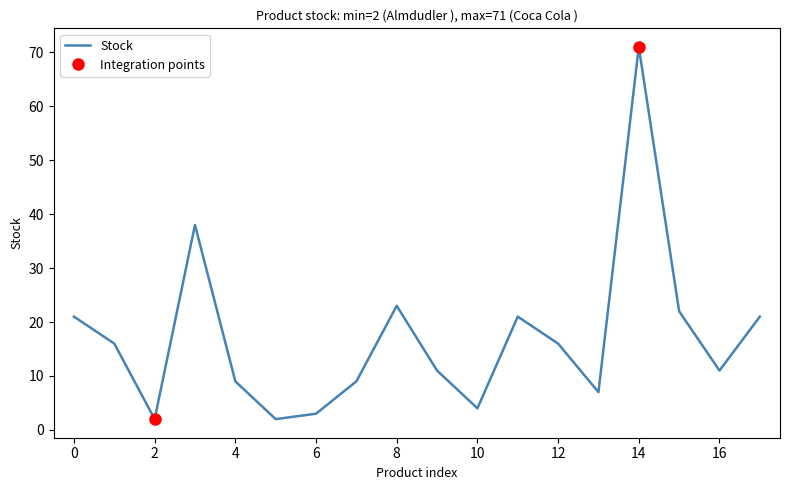

Is it true that Stock equals 4 at 10?

True